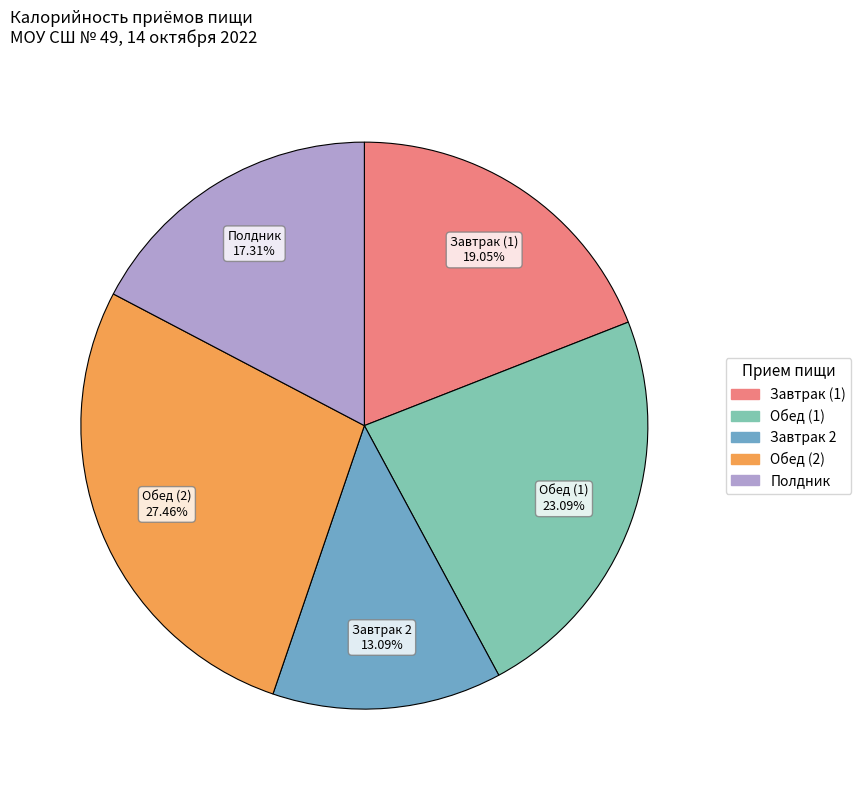

What percentage is the Завтрак (1) slice, to the nearest percent?

19%